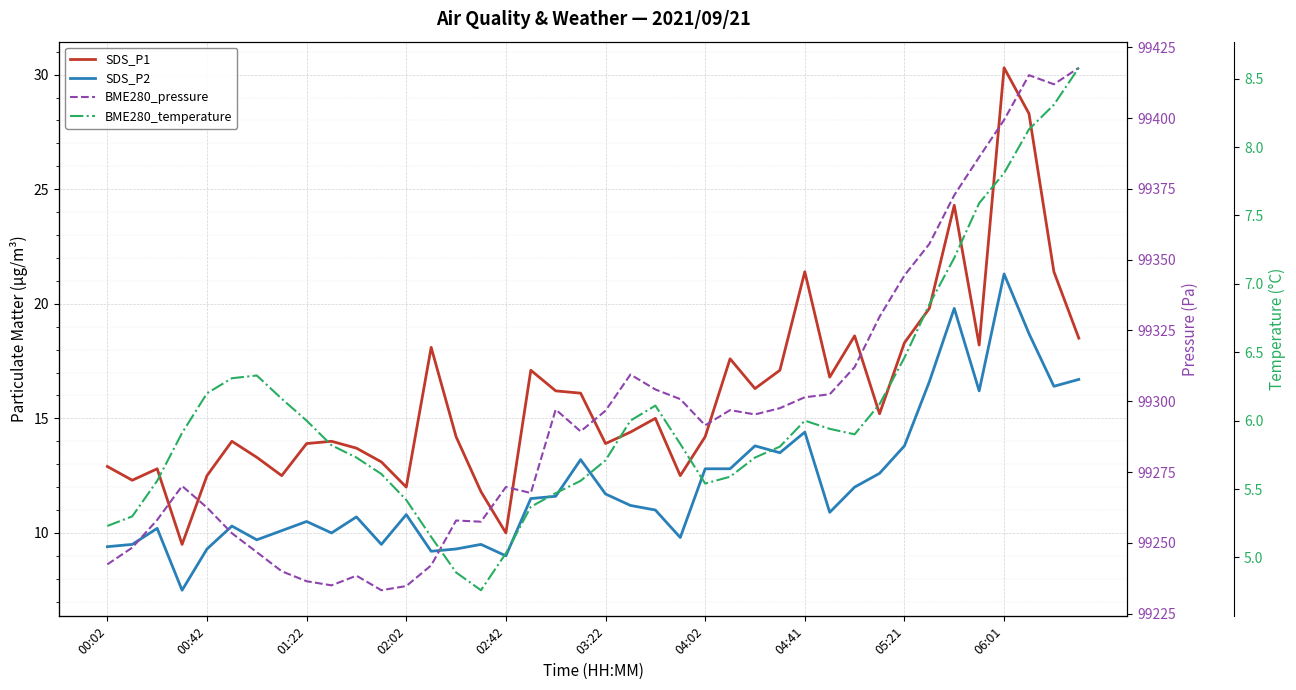

How many lines are shown in the chart?

4